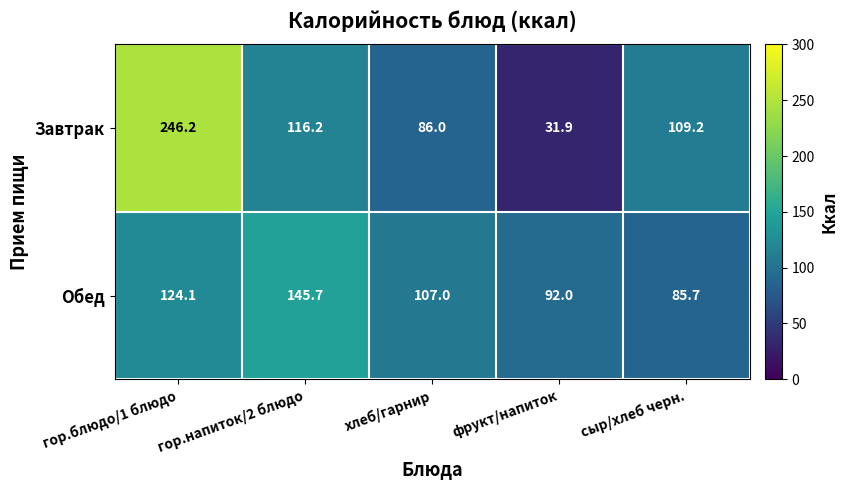

What is the spread (max minus min) of values at фрукт/напиток?

60.1